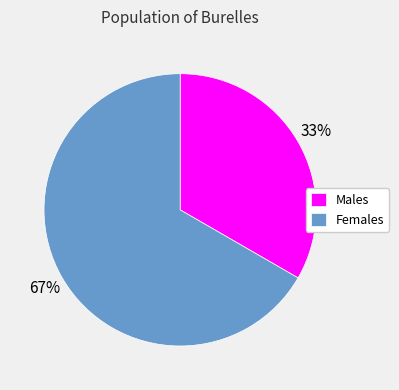

How many slices are in this pie chart?

2